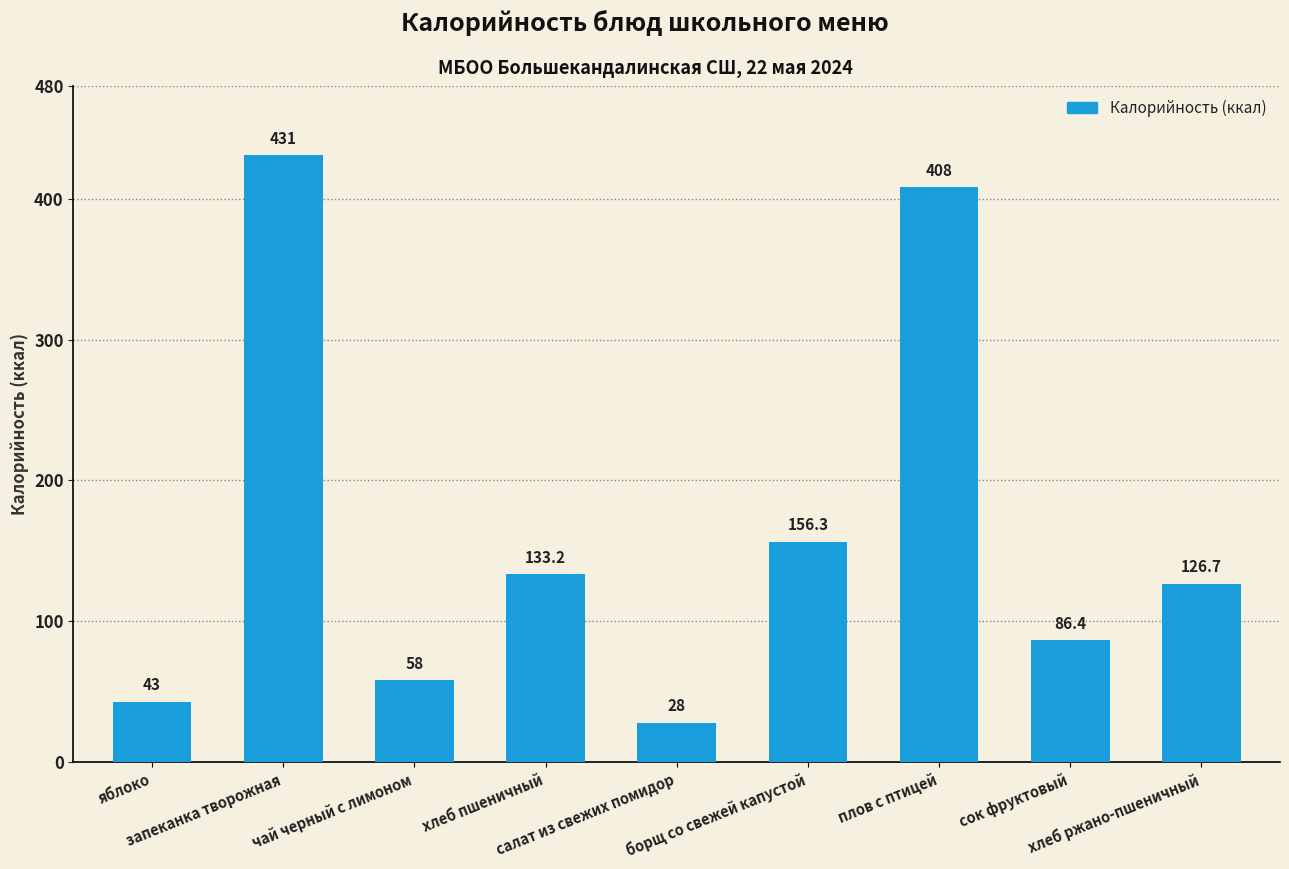

Reading left to right, list all the values displayed in this chart.

43.0	431.0	58.0	133.2	28.0	156.3	408.0	86.4	126.7